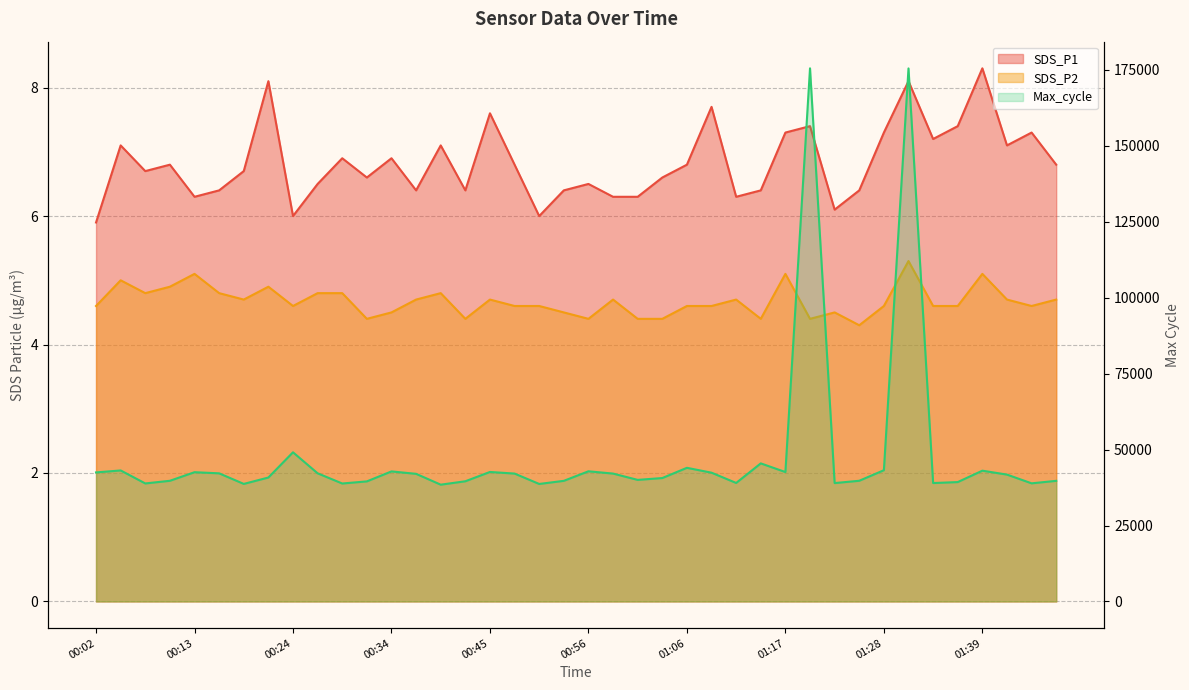

What is the difference between the Max_cycle values at 01:28 and 00:02?

727.0